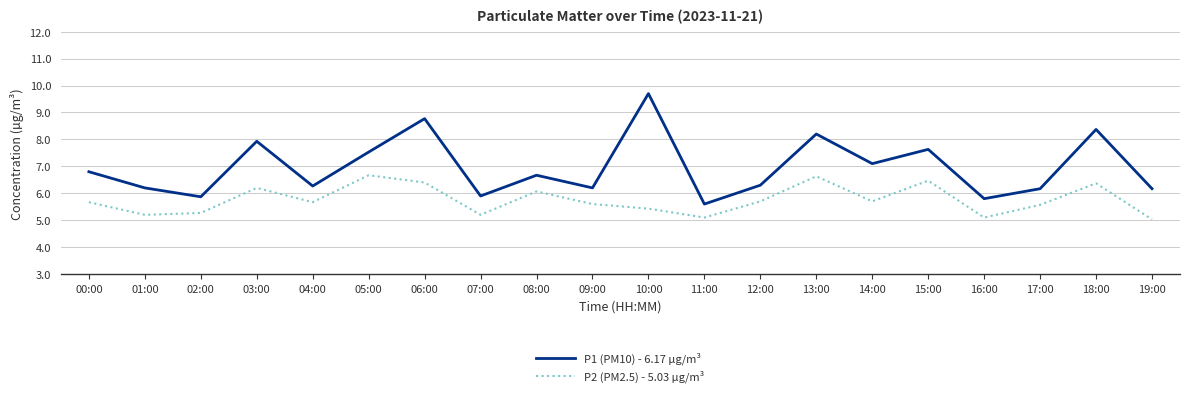

List the series in order of their peak value, lowest first.

P2 (PM2.5) - 5.03 µg/m³, P1 (PM10) - 6.17 µg/m³